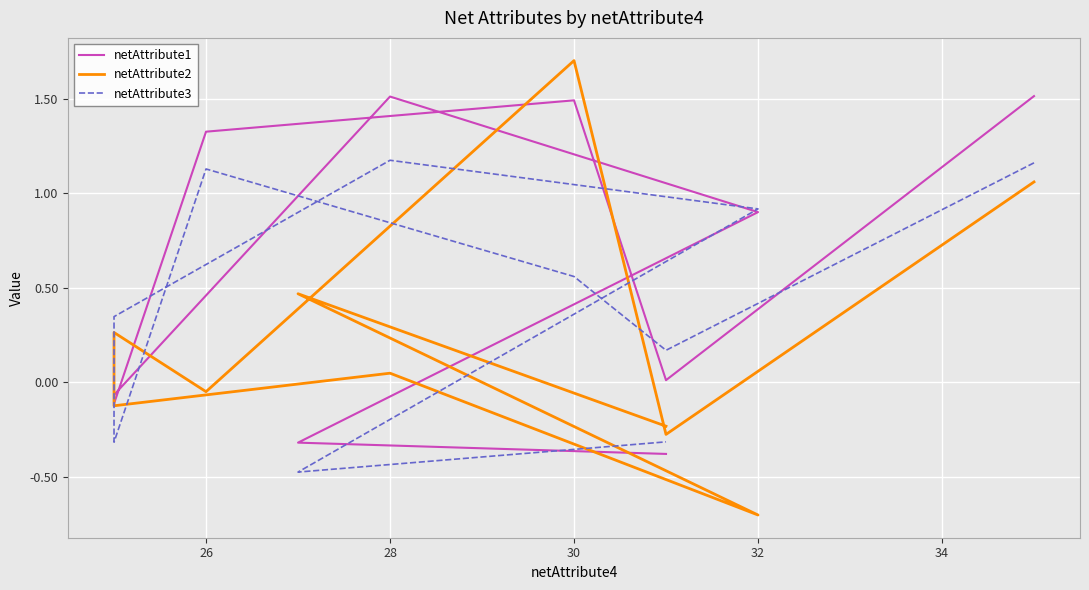

Rank the series by their maximum value, from lowest to highest.

netAttribute3, netAttribute1, netAttribute2